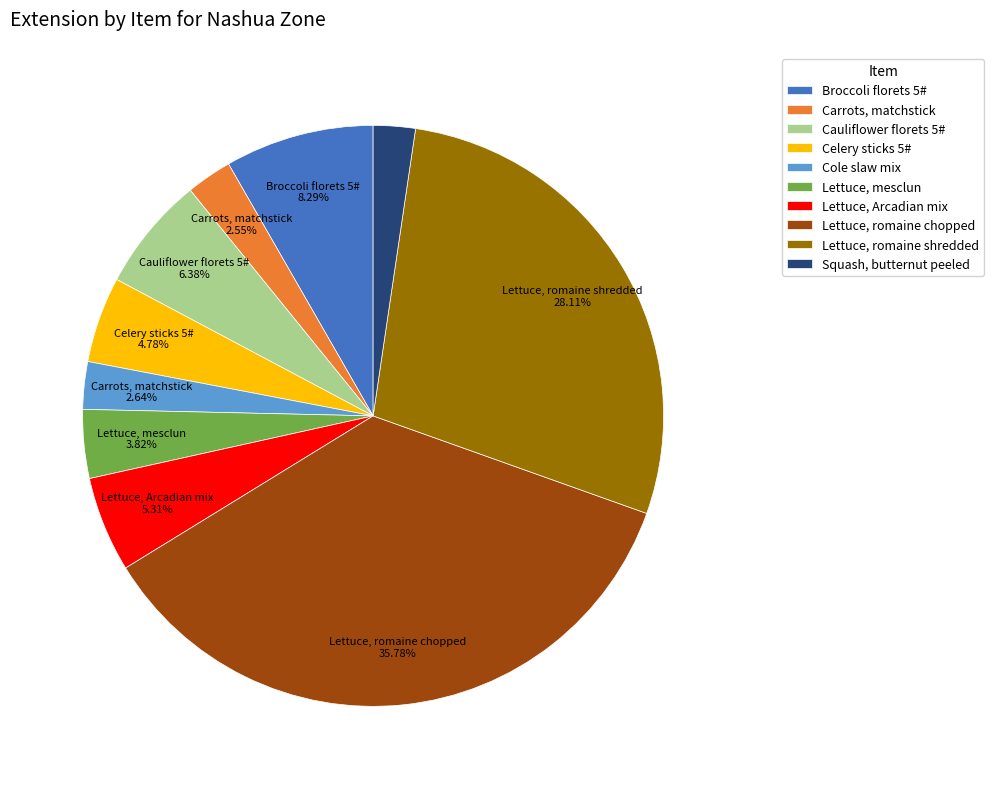

How many segments does this pie chart have?

10